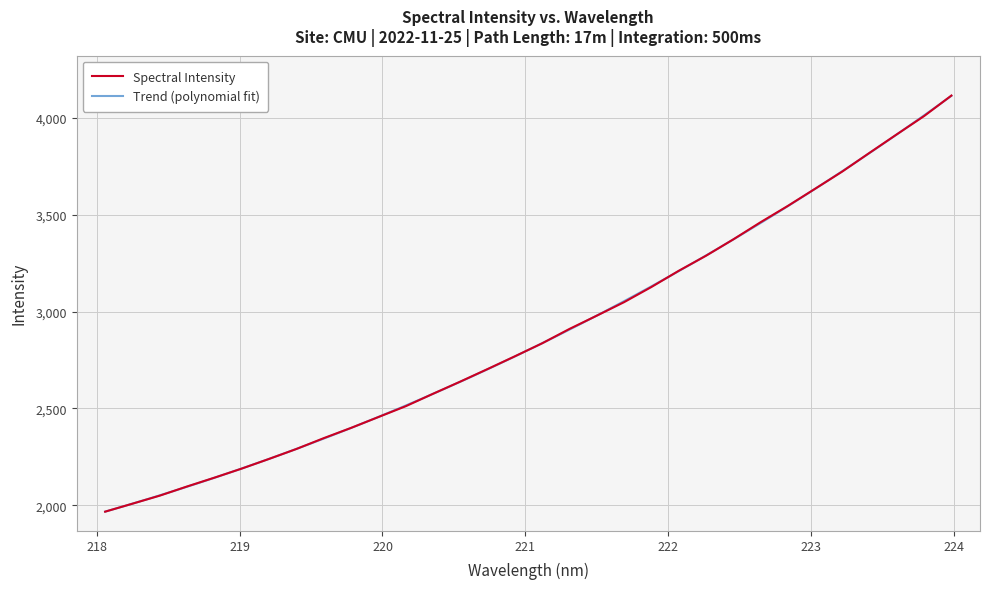

The chart shows a value of 3915.0 at 223.5987. True or false?

True